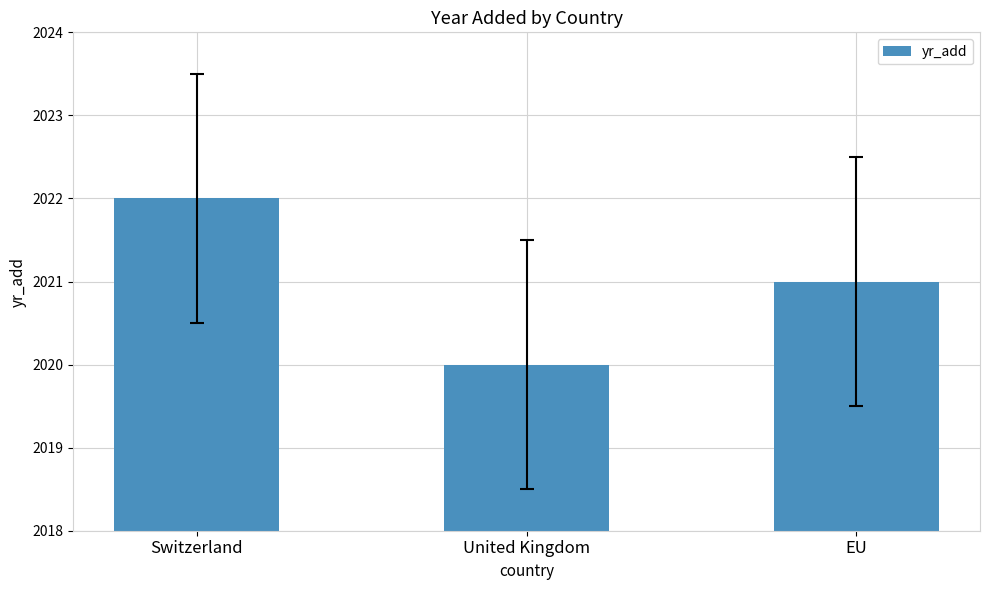

At which label does the data first exceed 2021?

Switzerland